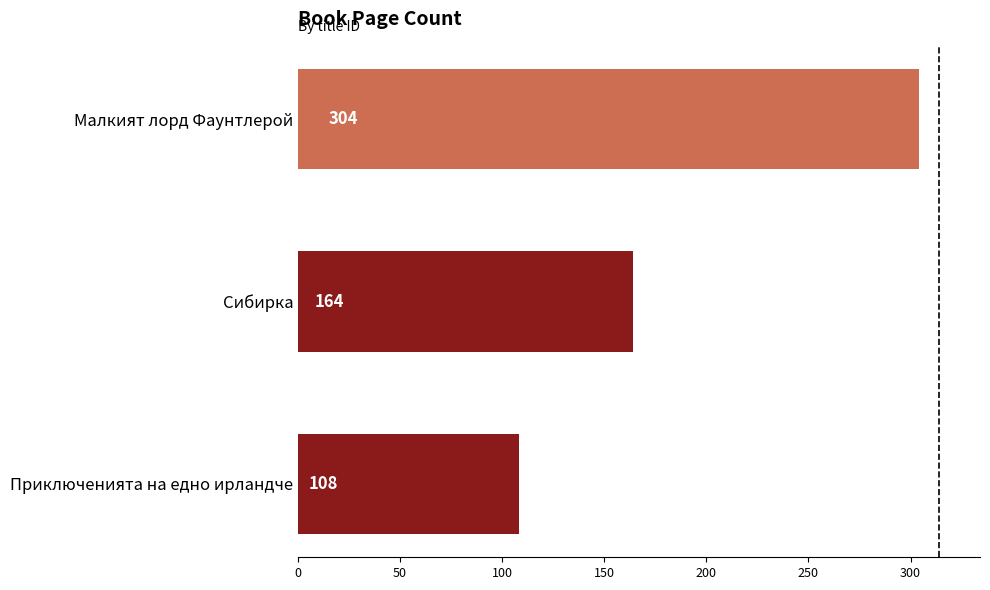

Between Малкият лорд Фаунтлерой and Сибирка, which is larger?

Малкият лорд Фаунтлерой